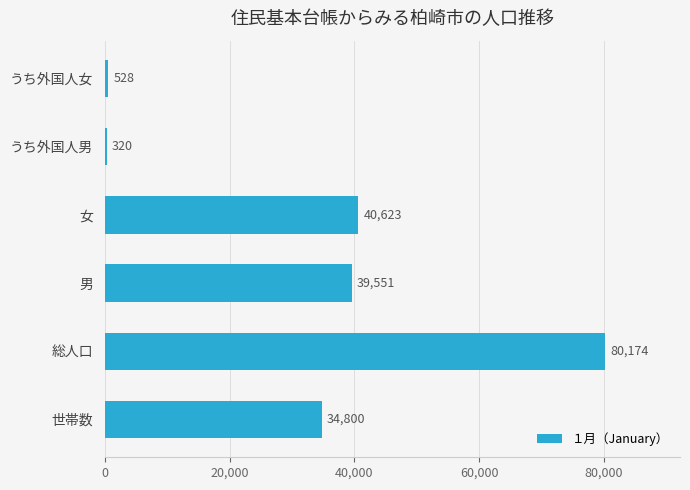

Where is the data nearest to the value 40247?

女